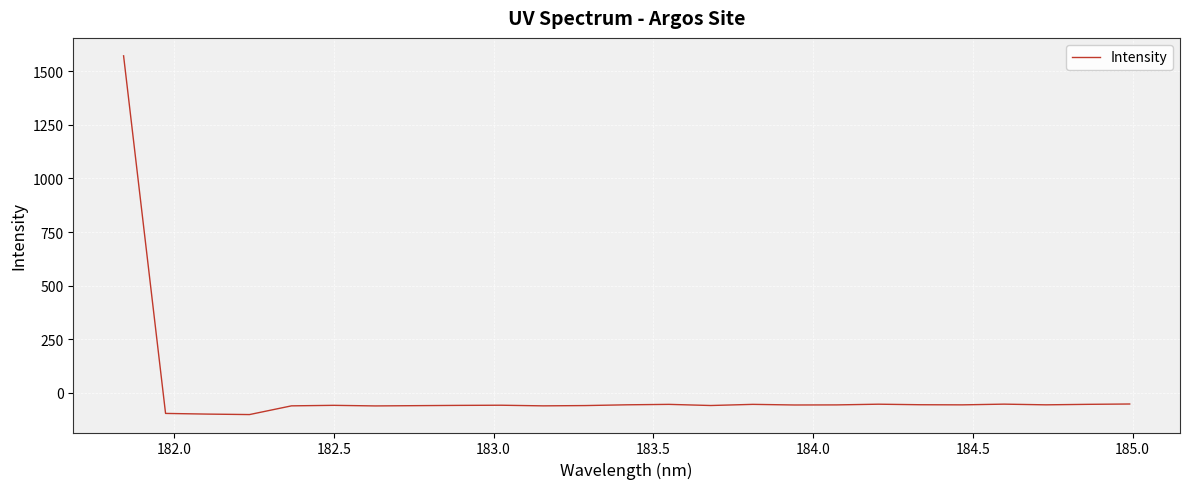

What is the difference between the maximum and minimum values?

1672.5